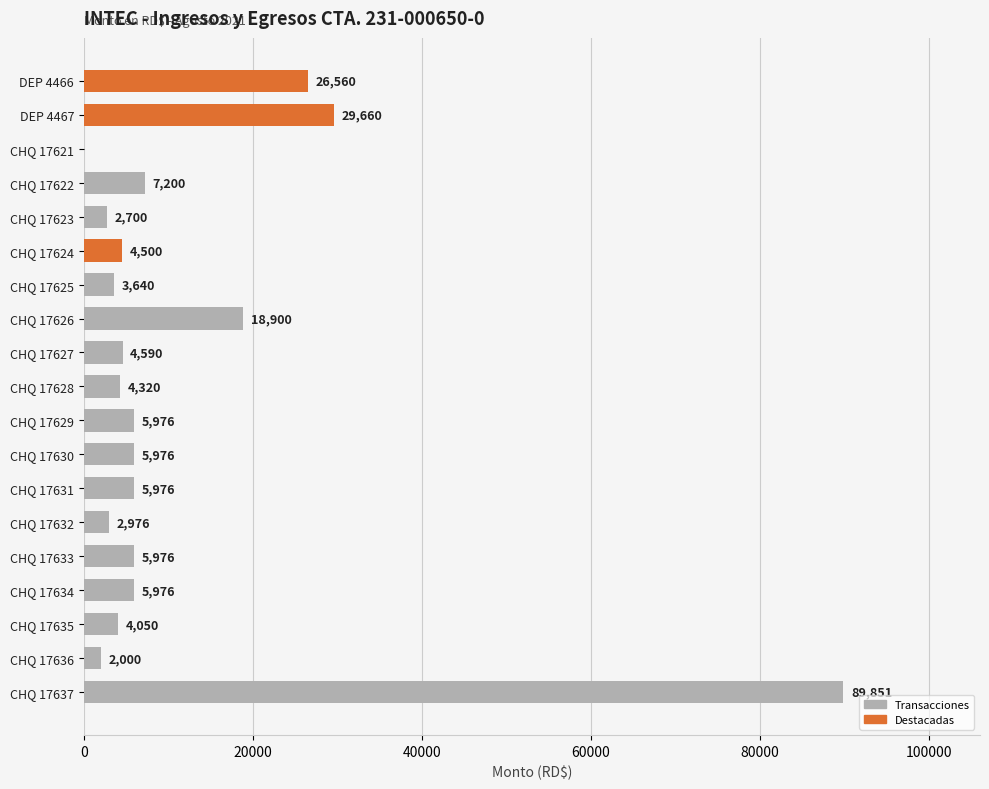

At which category does the chart reach its peak across all series?

CHQ 17637